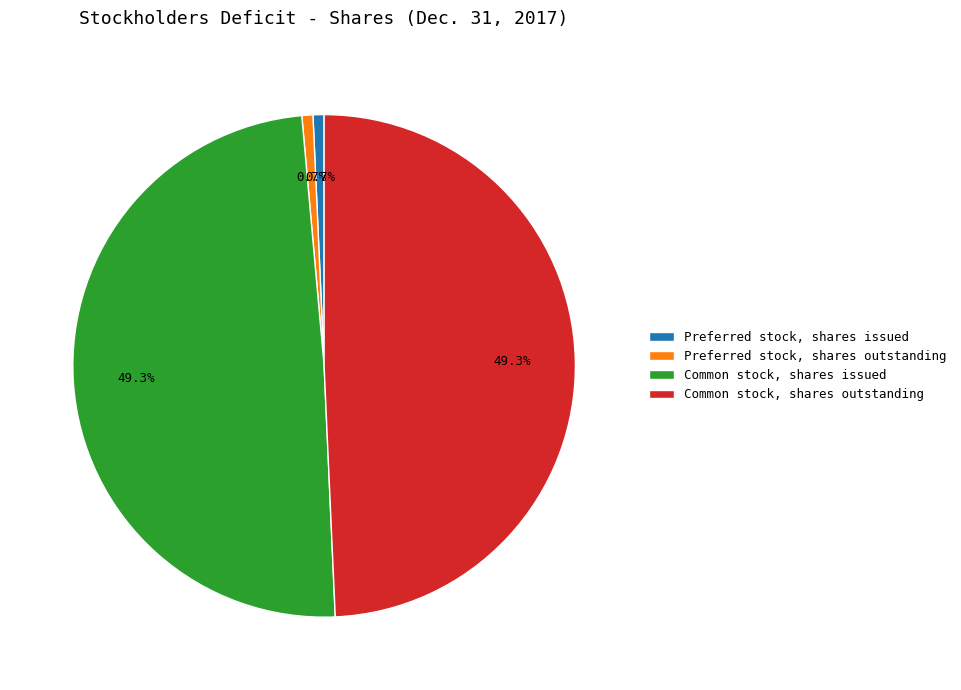

To the nearest percent, what portion does Preferred stock, shares issued represent?

1%